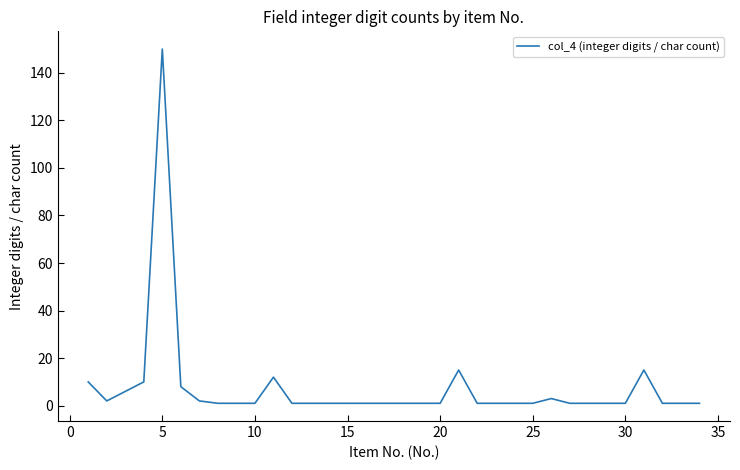

What is the difference between the maximum and minimum values?

149